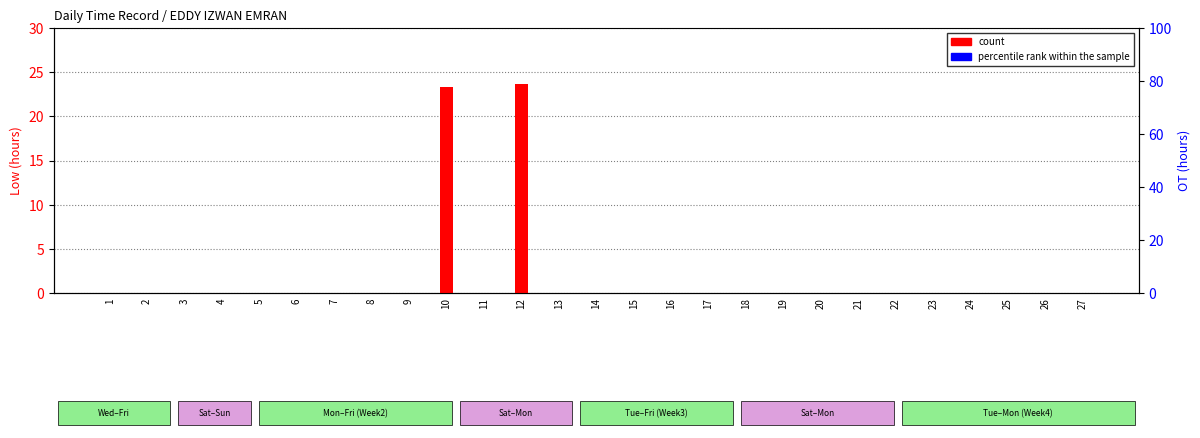

The count series shows 0.0 at 27. True or false?

True